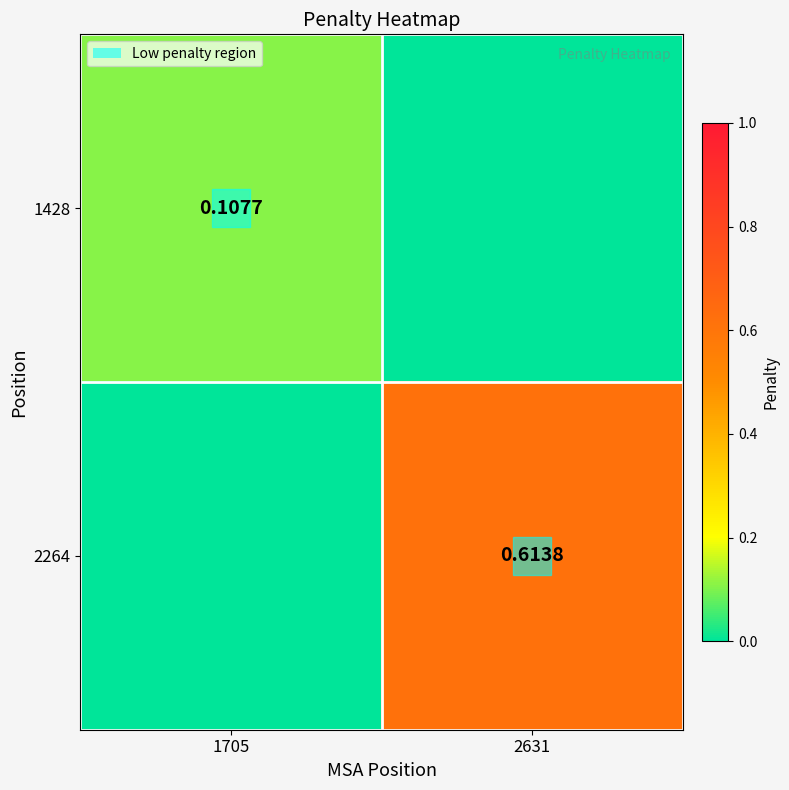

Is it true that 2264 equals 0.6 at 2631?

True